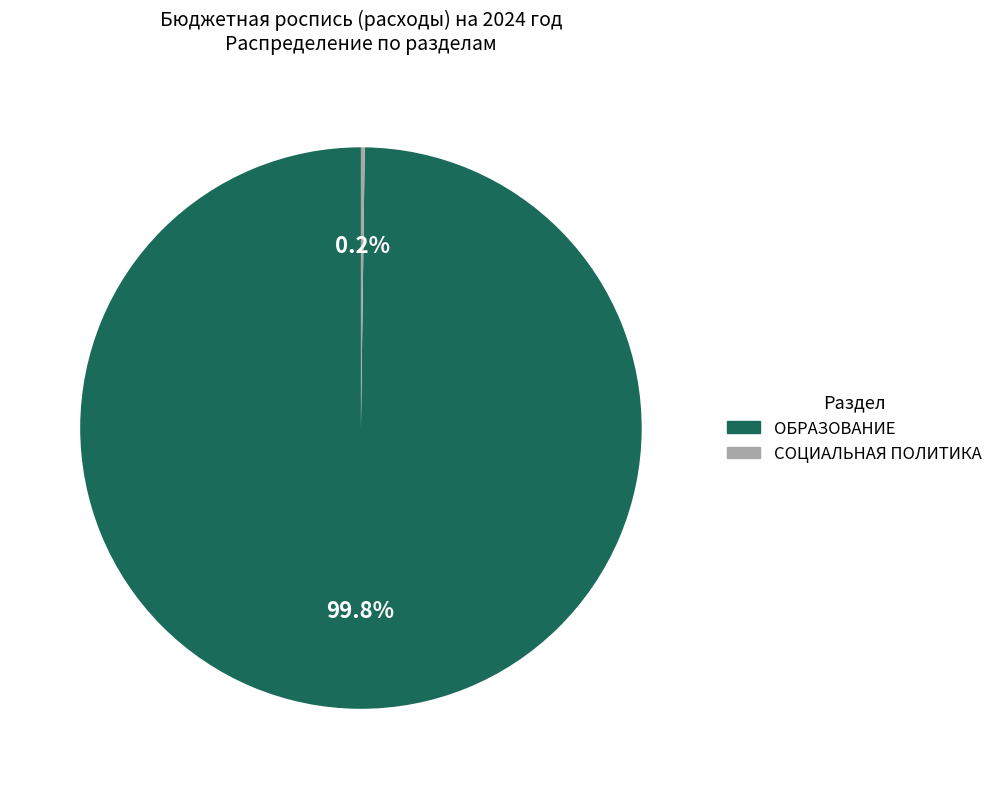

What portion of the pie excludes ОБРАЗОВАНИЕ?

0.2%